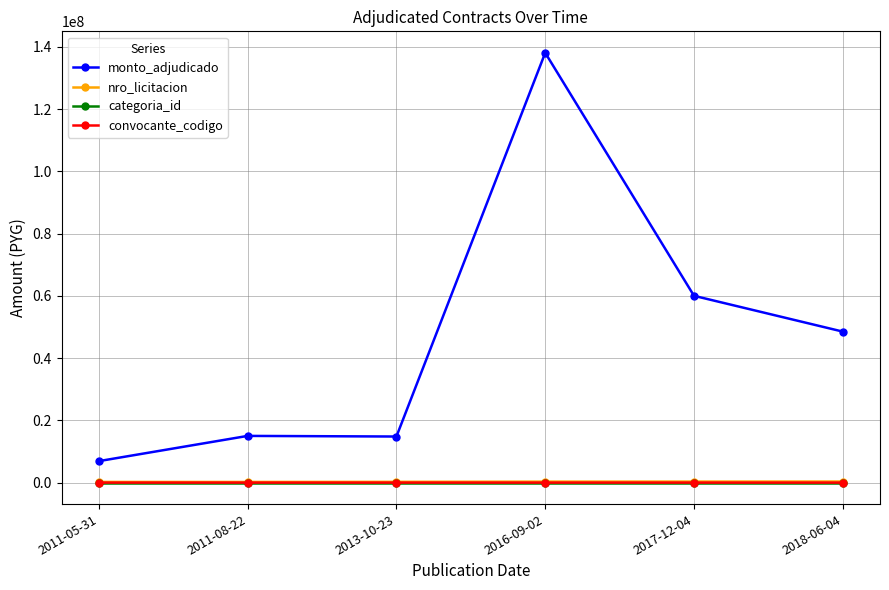

How many convocante_codigo values are between 80 and 177?

5